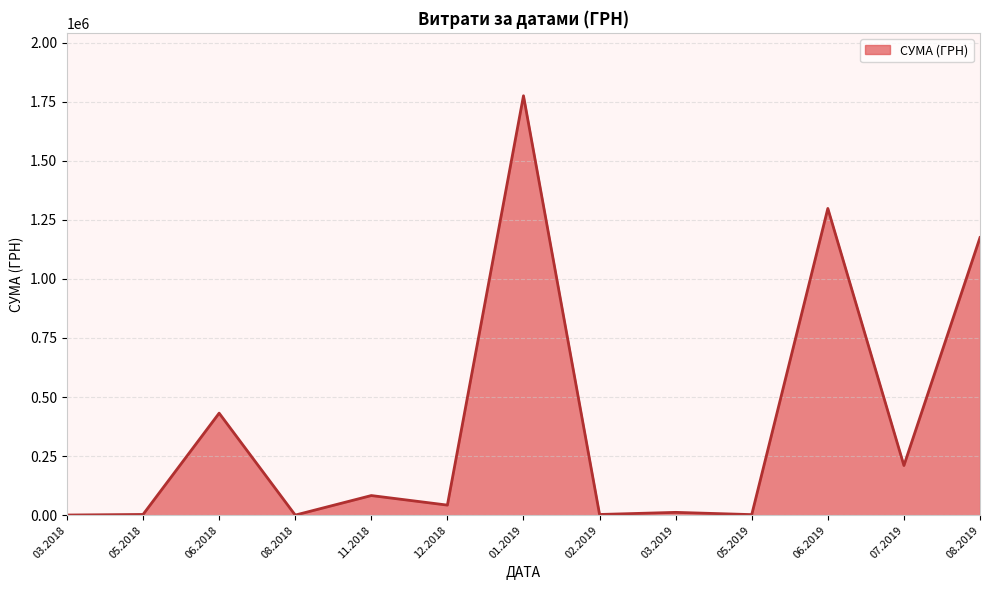

Between 08.2019 and 11.2018, which is larger?

08.2019